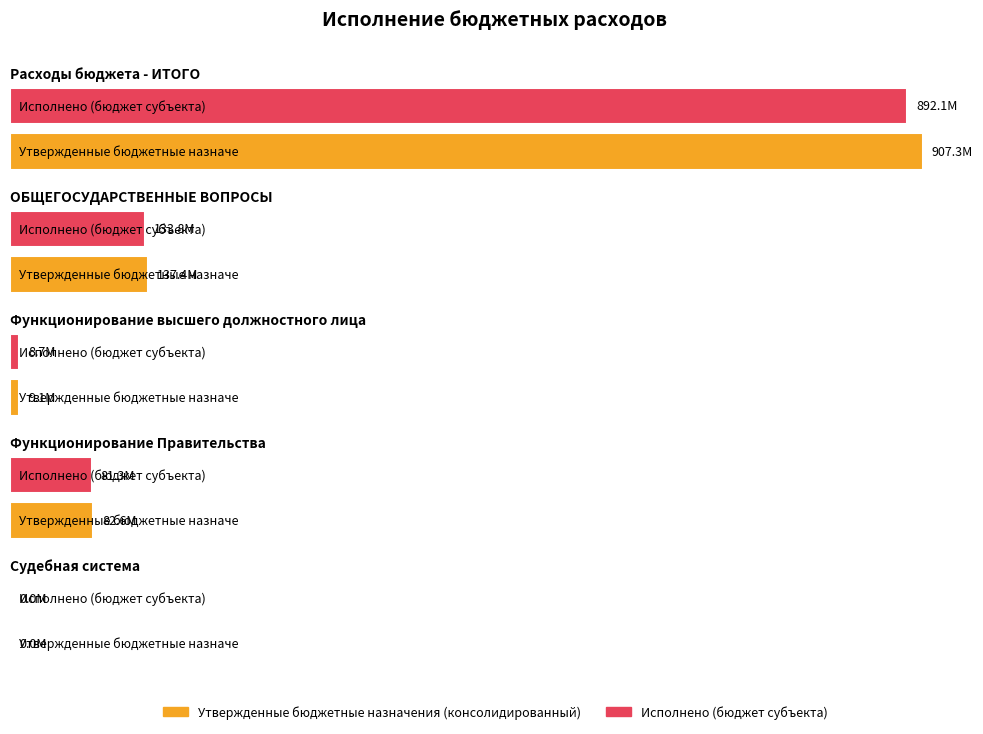

Rank the series by their average value, from highest to lowest.

Утвержденные бюджетные назначения (консолидированный), Исполнено (бюджет субъекта)